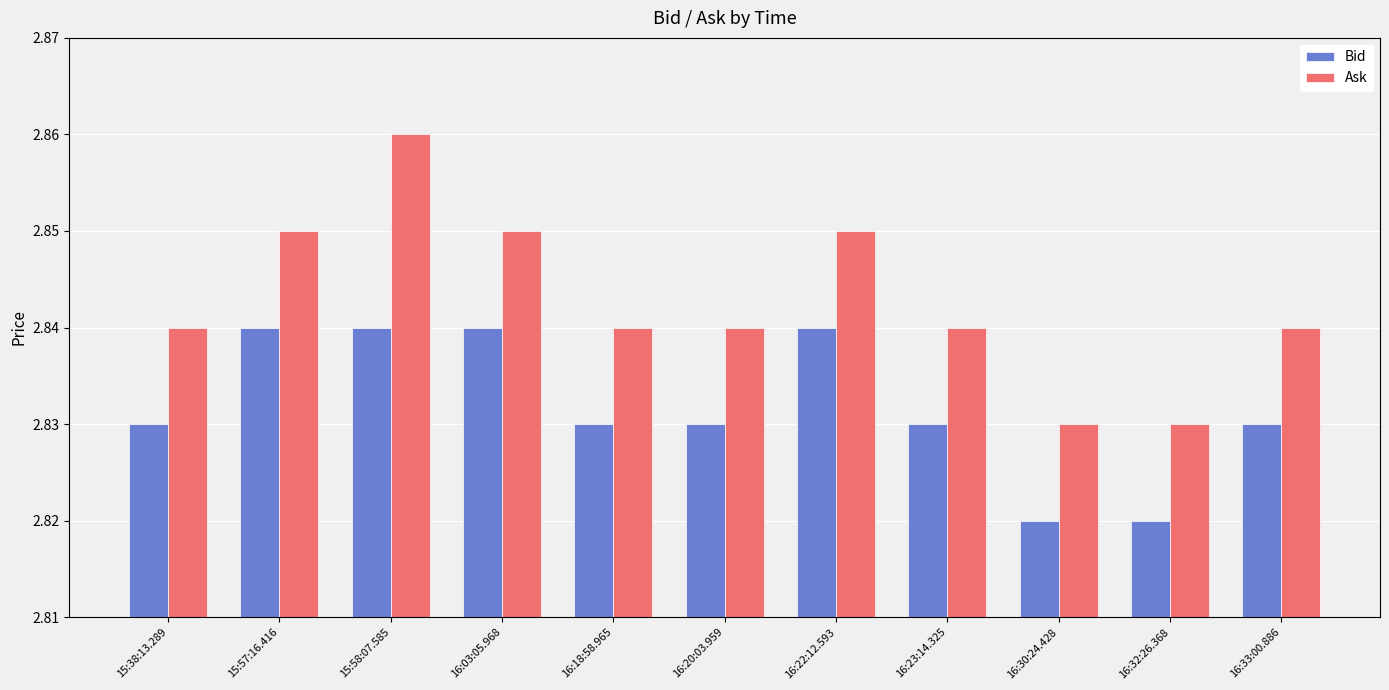

Rank the series by their average value, from highest to lowest.

Ask, Bid